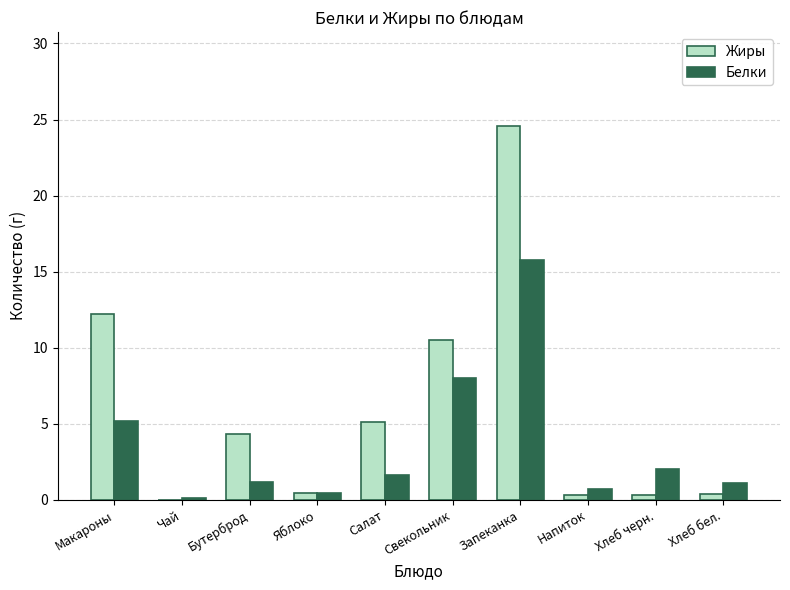

Which series changed the most between Салат and Хлеб черн.?

Жиры